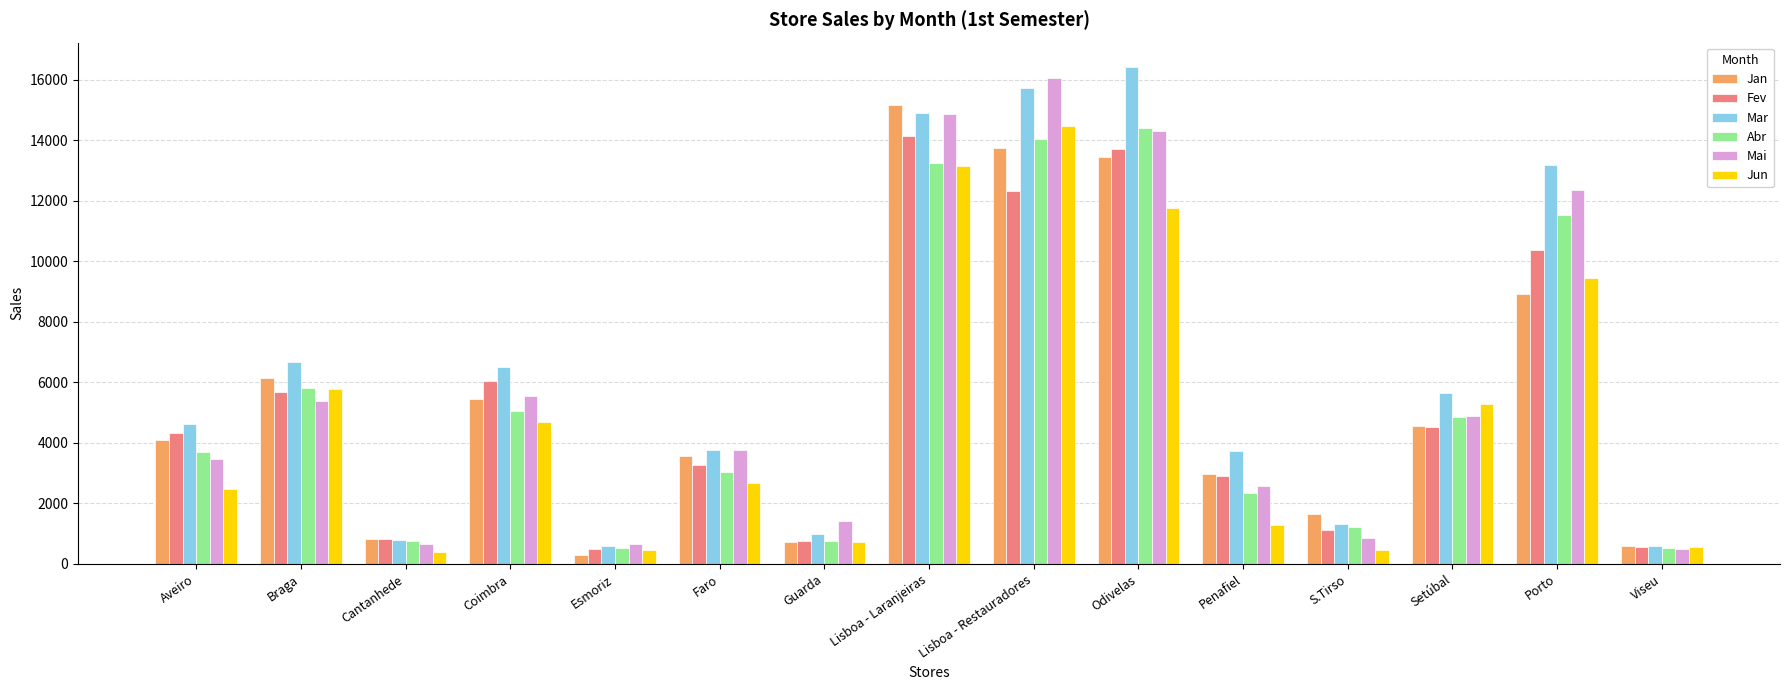

The value of Mar at Esmoriz is 591. True or false?

True